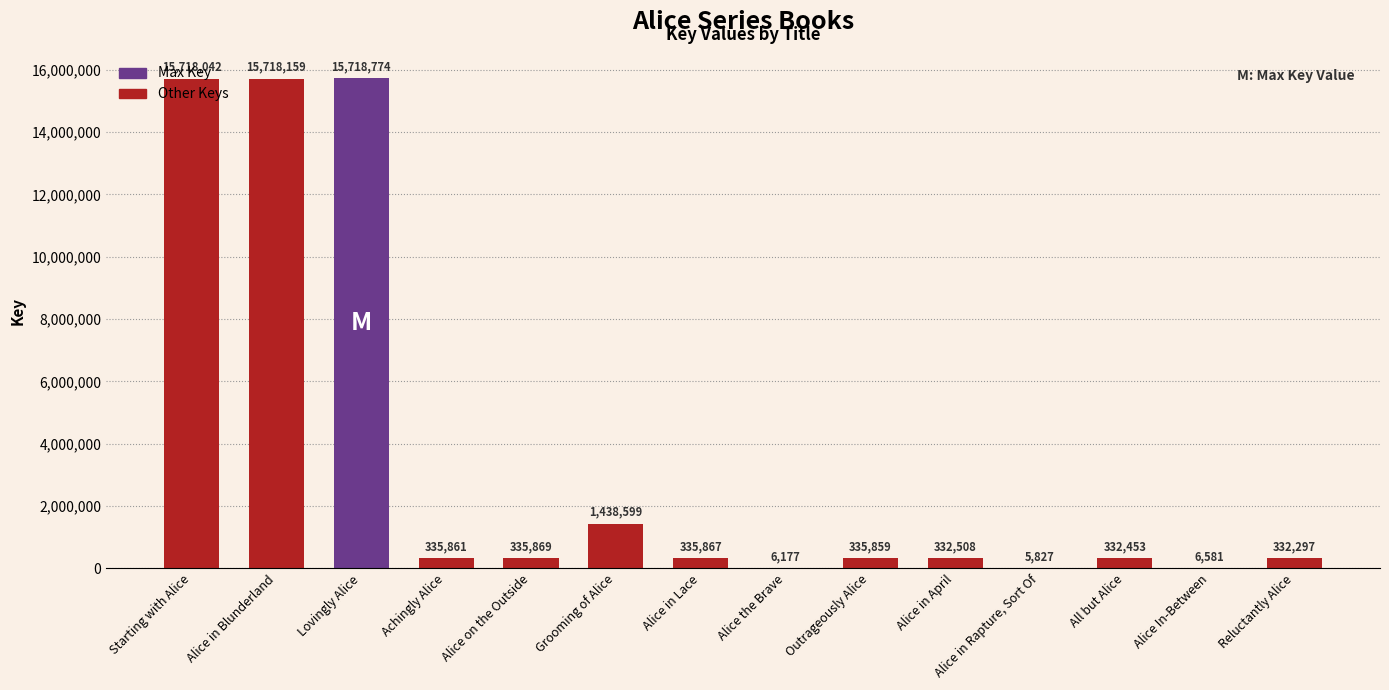

Are the bars grouped side by side (vs. stacked)?

No